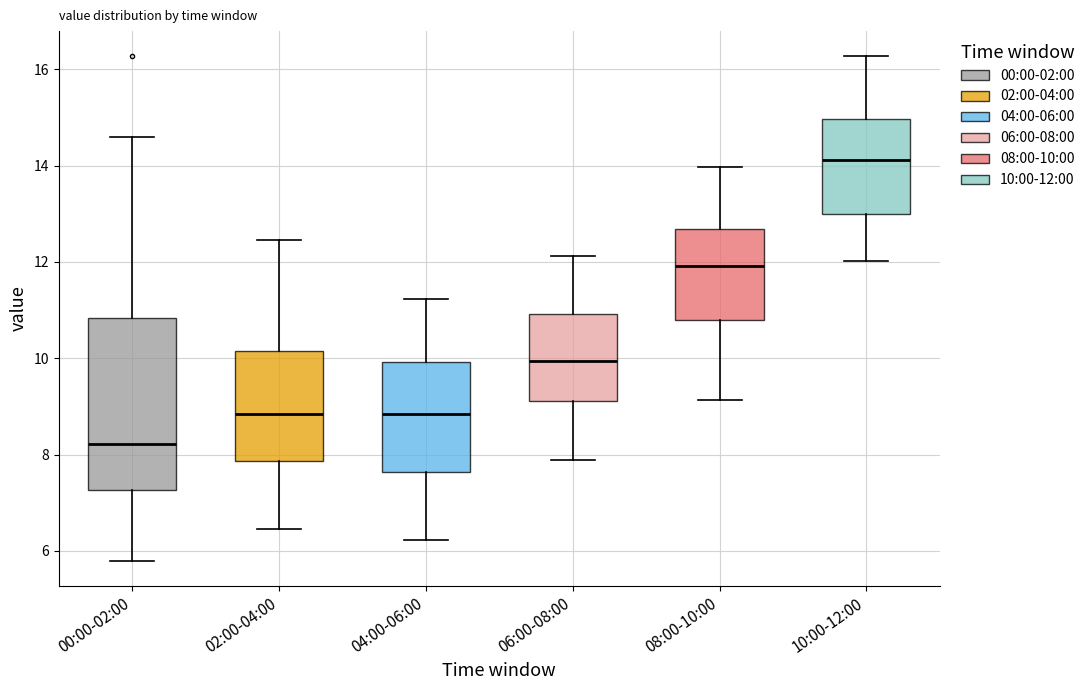

Which box has the highest median line?

10:00-12:00